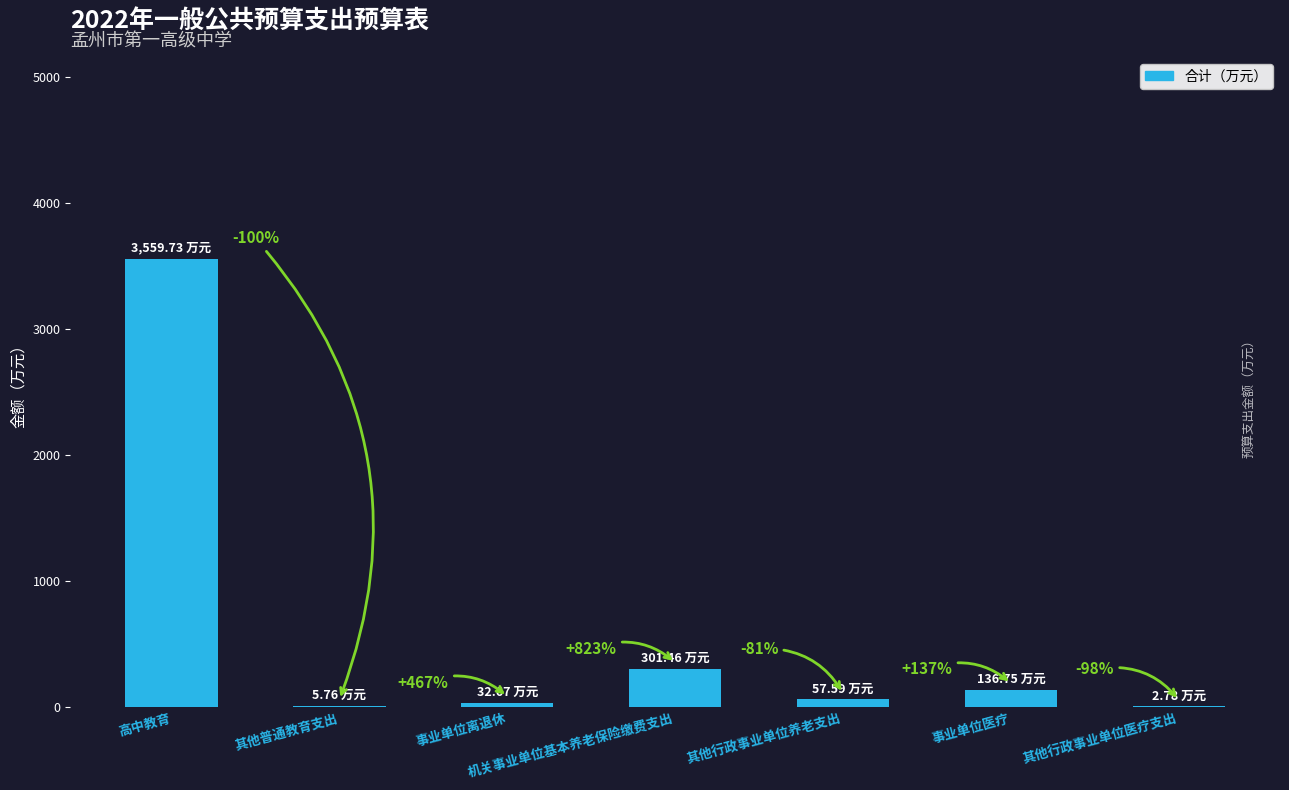

Which has a higher value, 事业单位医疗 or 其他行政事业单位医疗支出?

事业单位医疗